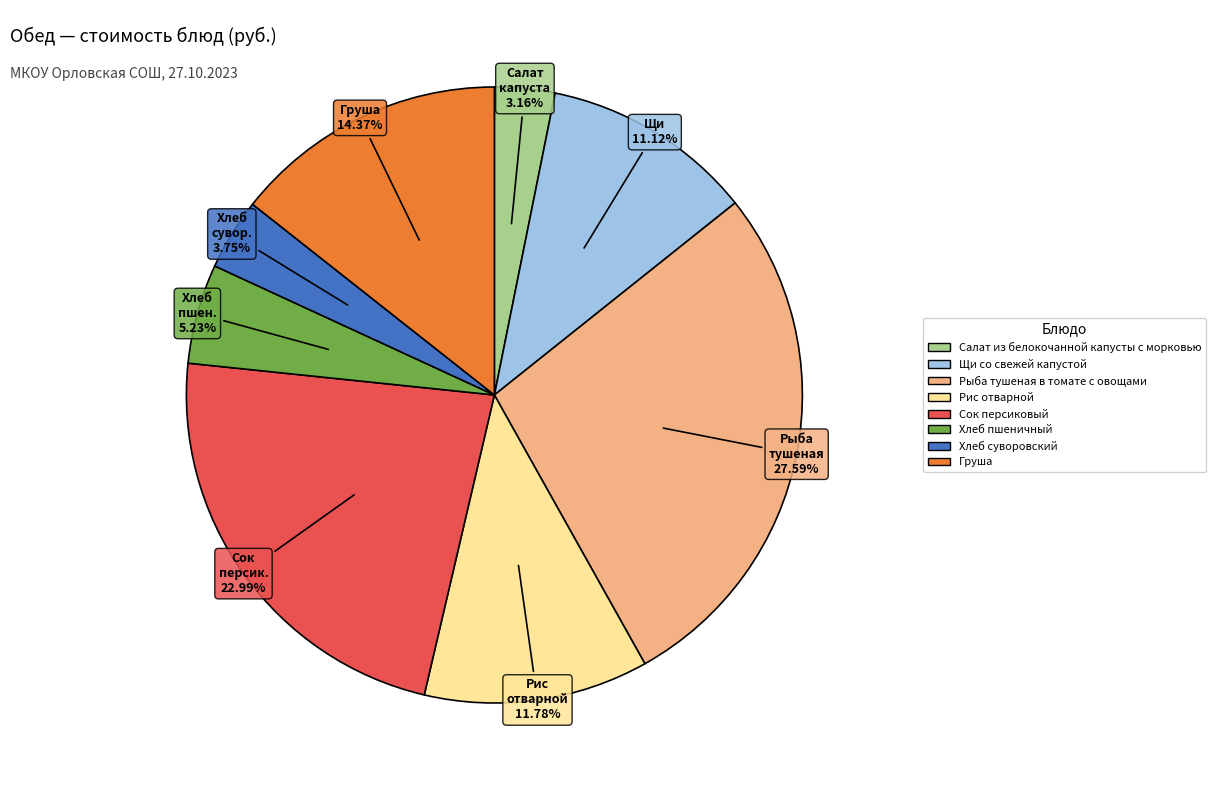

Does Хлеб пшеничный represent more than half of the total?

No